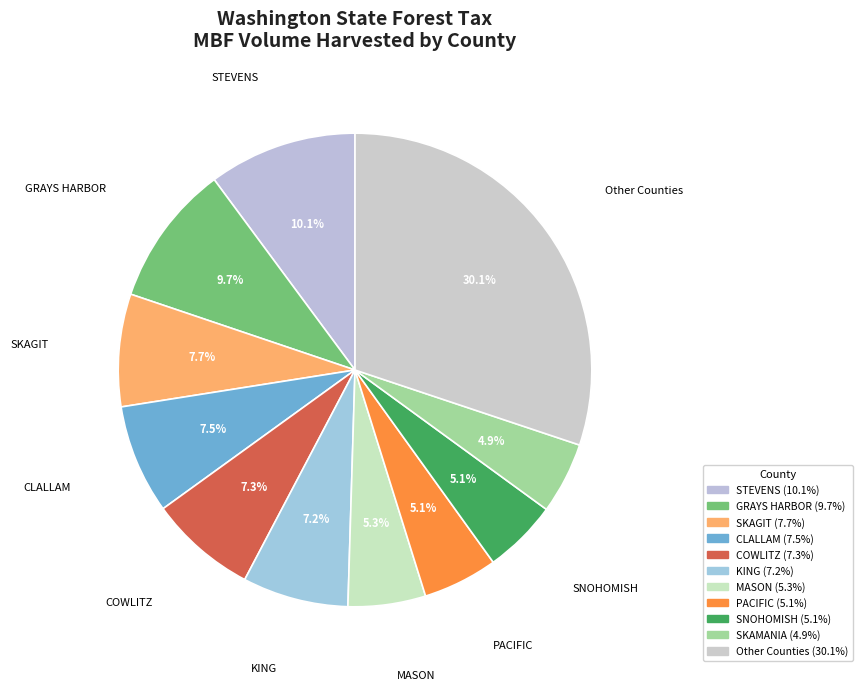

How many segments does this pie chart have?

11